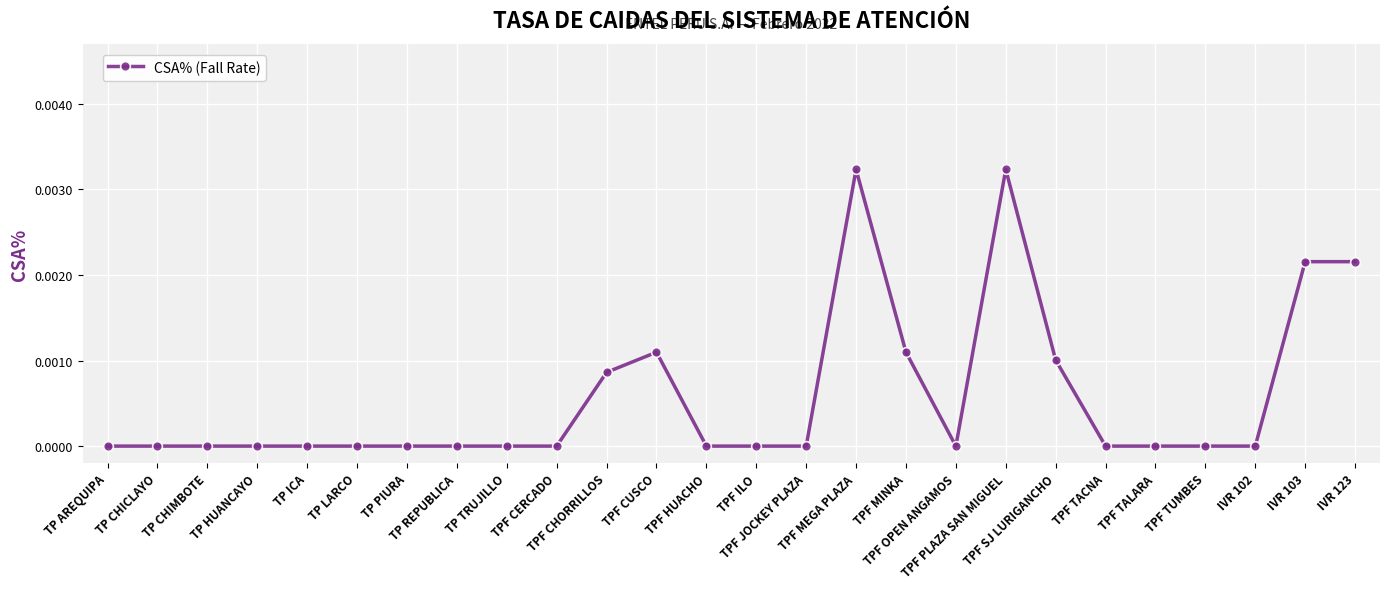

True or false: the data has more than 2 interior local peaks.

True